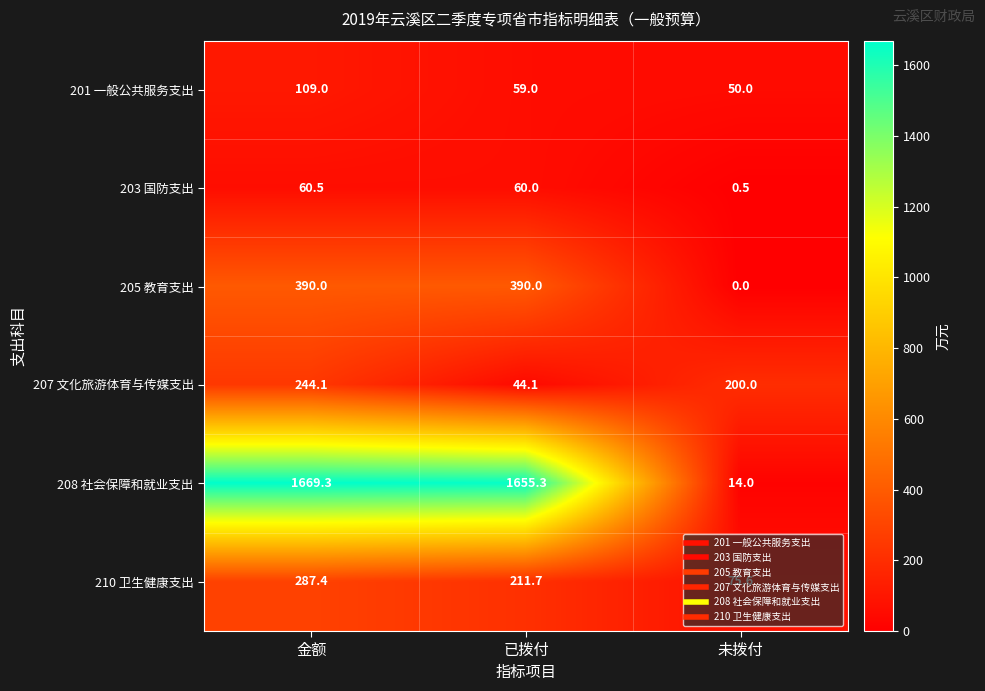

The 208 社会保障和就业支出 series shows 9.1 at 未拨付. True or false?

False